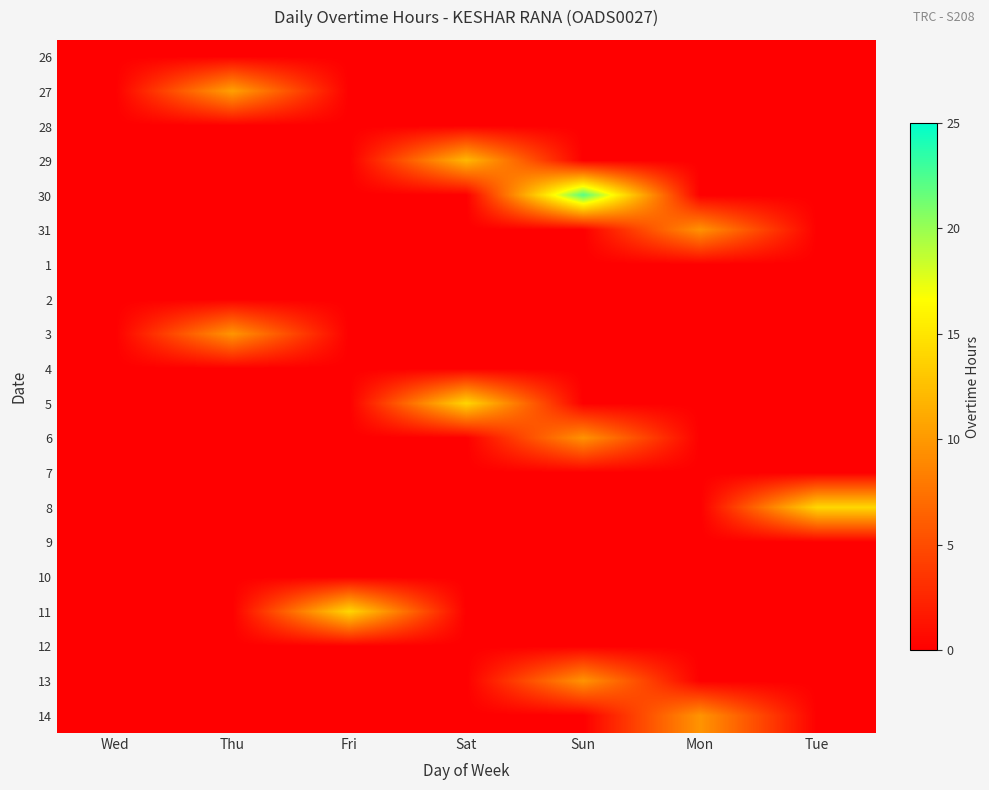

At how many categories does at least one series exceed 9?

6